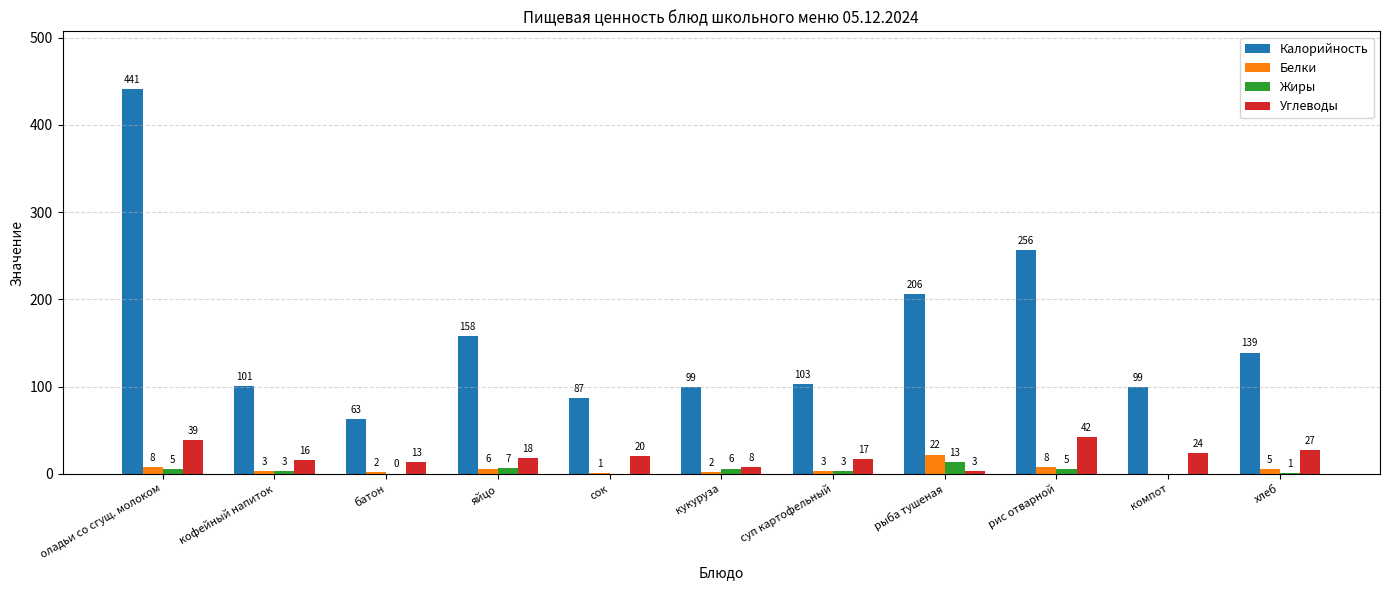

Which series changed the most between яйцо and кукуруза?

Калорийность